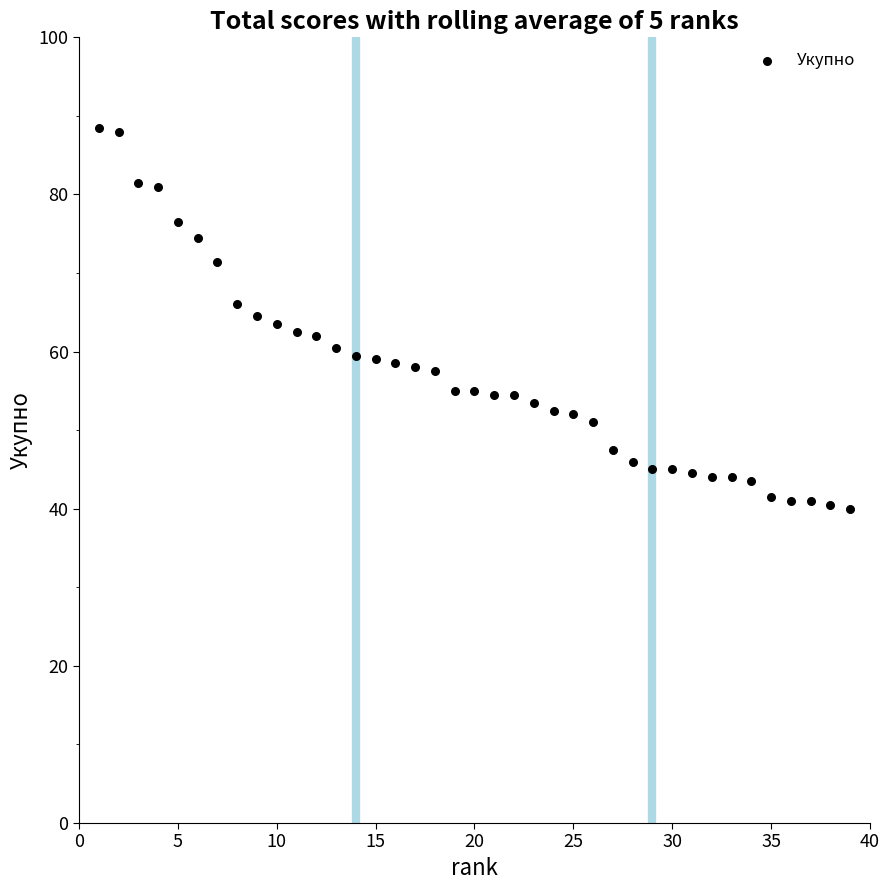

What is the range of Y values (max minus min)?

48.5